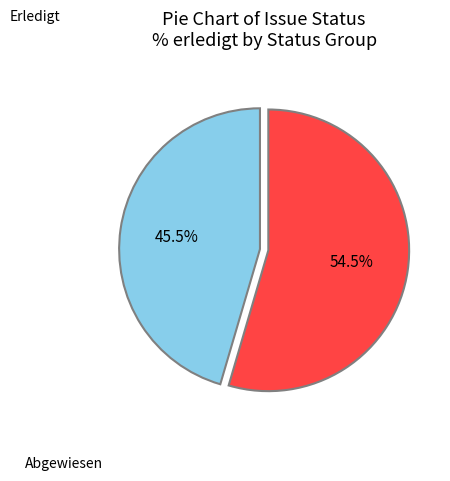

Which slice is the smallest?

Erledigt